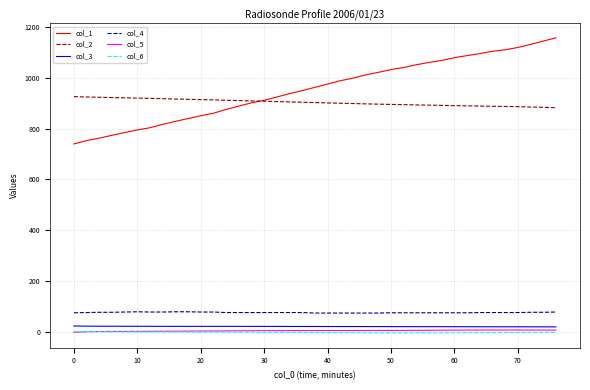

True or false: col_1 and col_4 cross at least once.

False